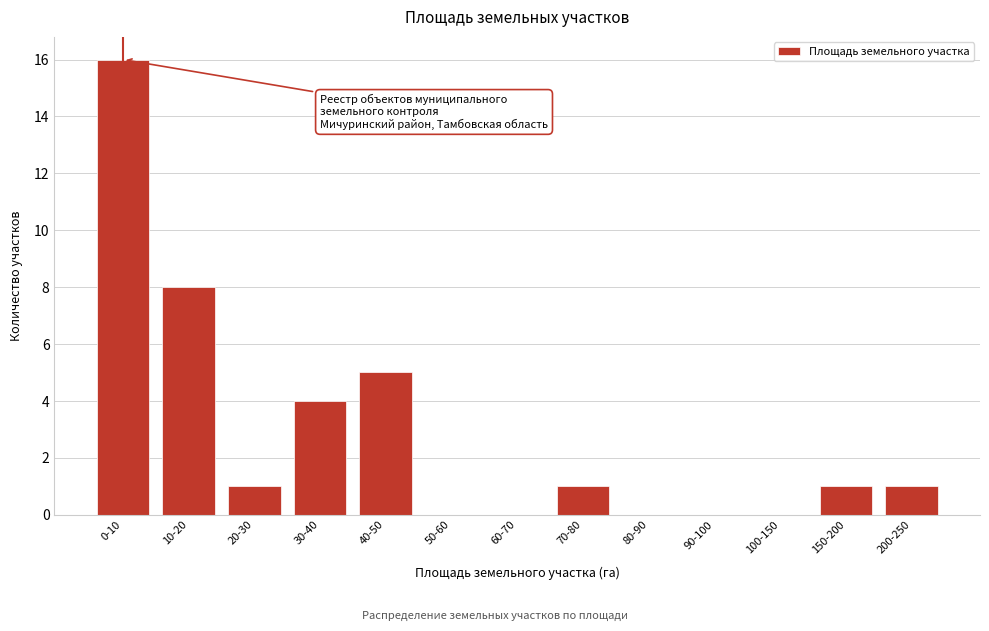

Reading right to left, what are all the values shown in this chart?

200-250=1	150-200=1	100-150=0	90-100=0	80-90=0	70-80=1	60-70=0	50-60=0	40-50=5	30-40=4	20-30=1	10-20=8	0-10=16